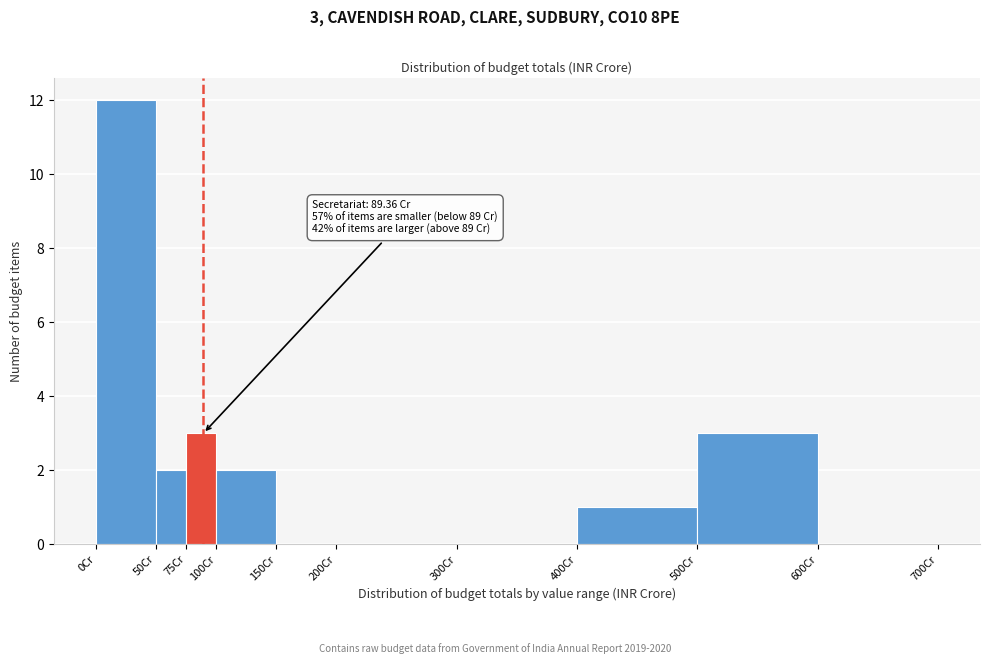

Over which range of the x-axis is the bar tallest?

0 to 50